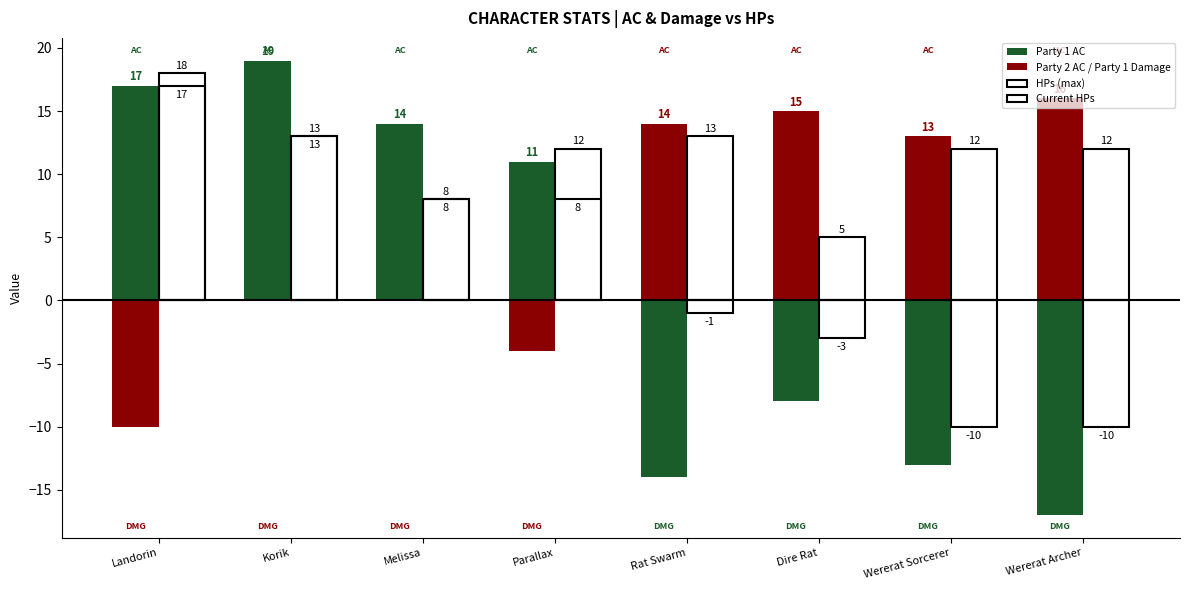

How many groups of bars are there?

8